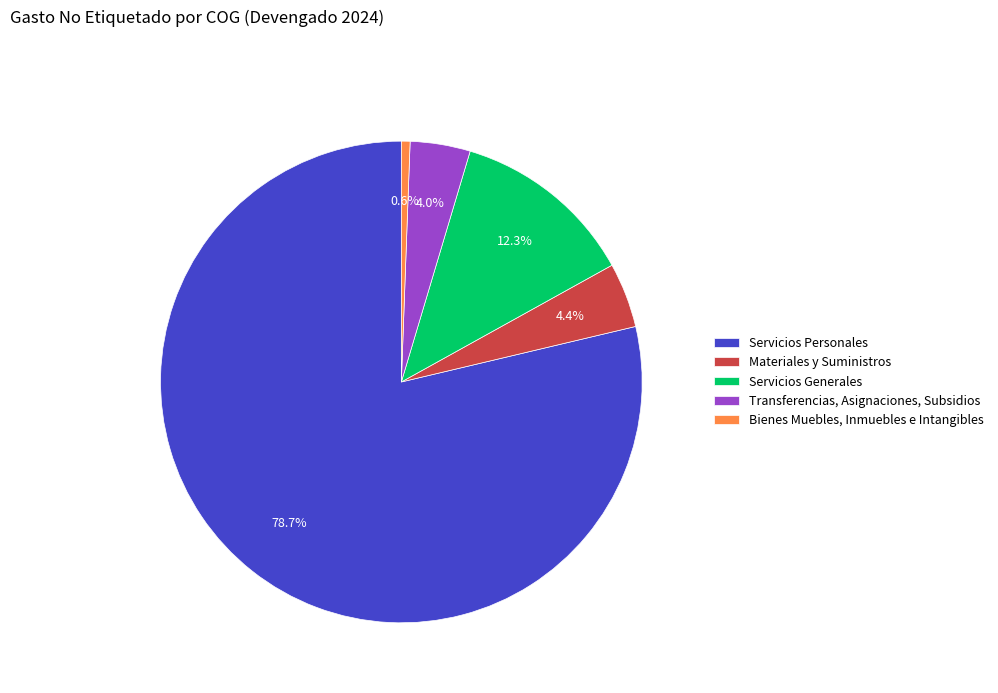

Which slice is the smallest?

Bienes Muebles, Inmuebles e Intangibles